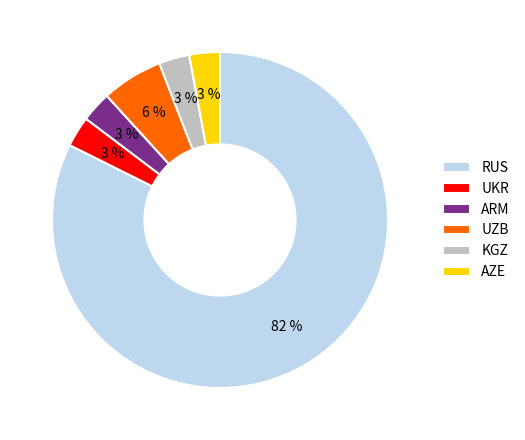

Is there a majority slice in this chart?

Yes